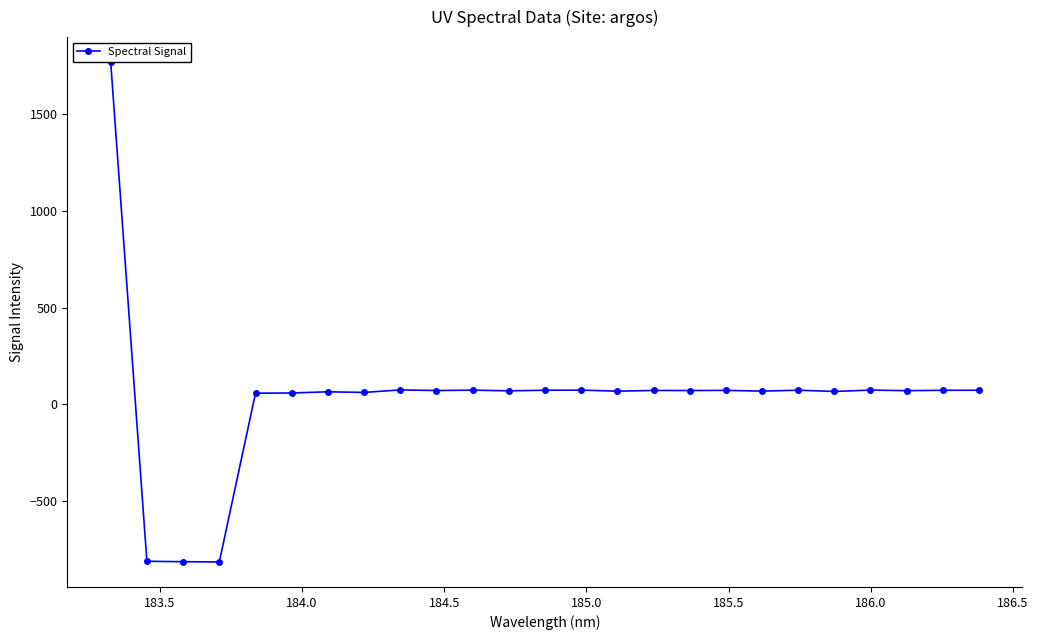

What is the value of the 23rd point from the left?

71.2